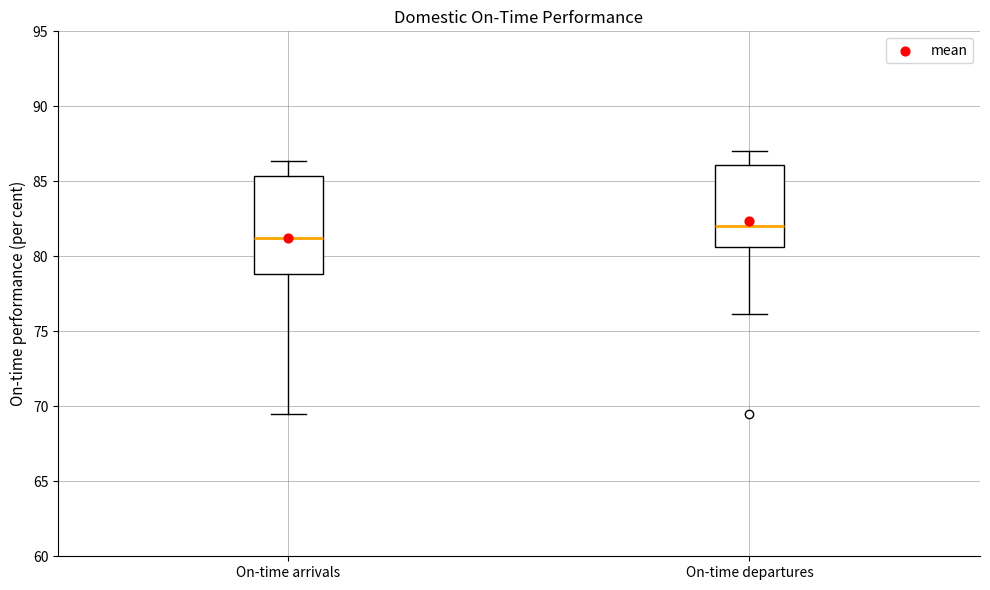

Which box is the tallest, from its lower edge to its upper edge?

On-time arrivals